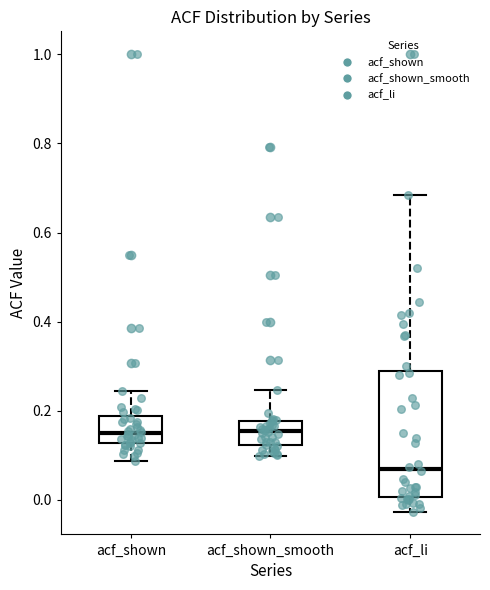

Where does the median line of the box for acf_shown sit on the y-axis? The values are not printed on the chart, so give them approximately, as read against the axis.

0.16